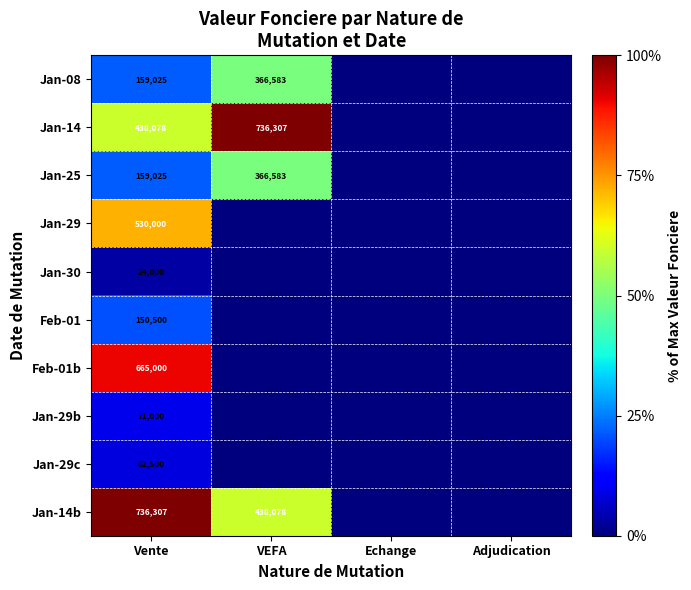

What is the difference between the Jan-14b values at Vente and VEFA?

298229